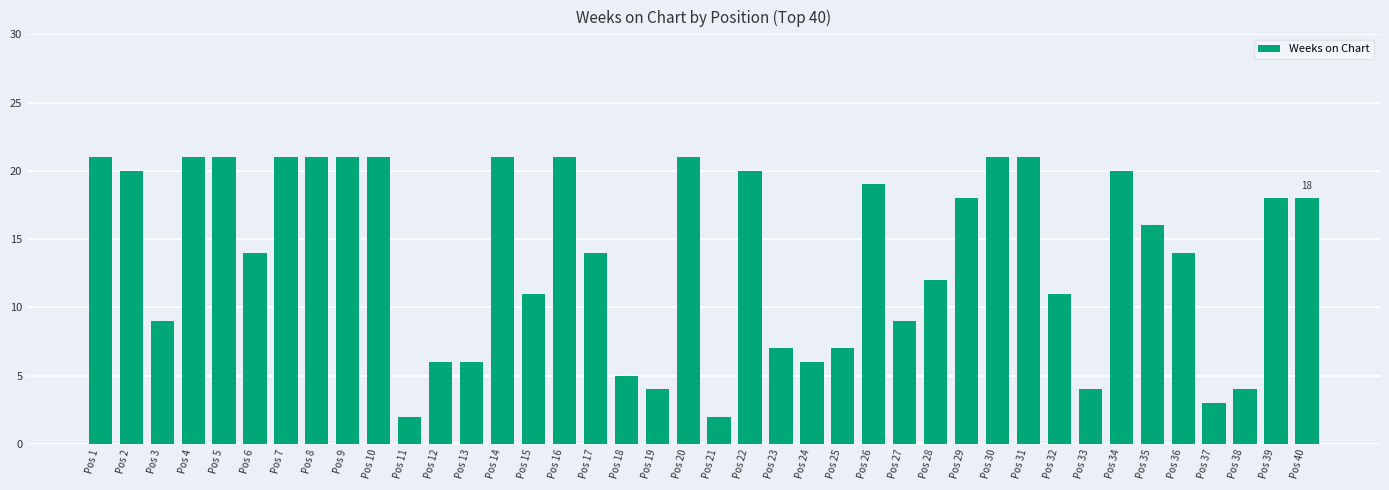

True or false: the data shows 21 at Pos 5.

True